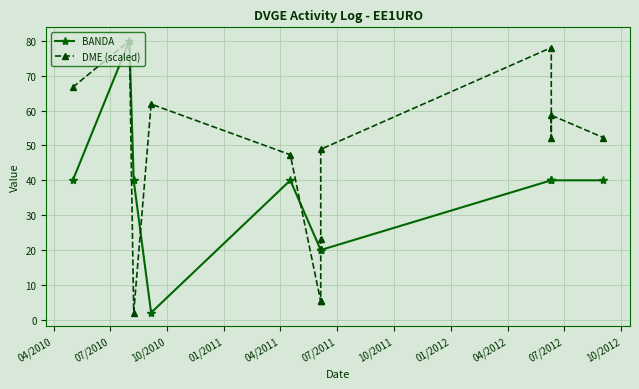

List the series in order of their peak value, highest first.

BANDA, DME (scaled)